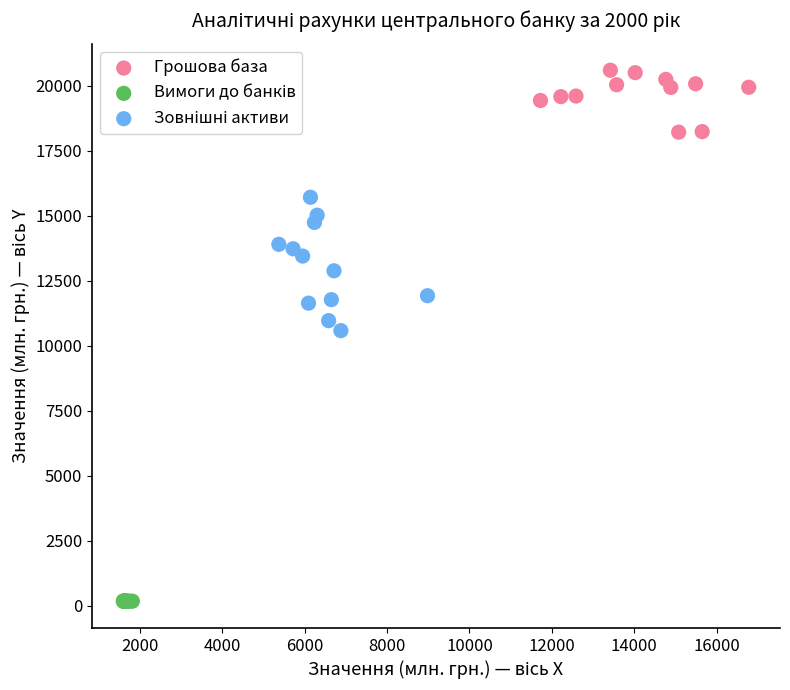

Which series reaches the maximum Y coordinate?

Грошова база